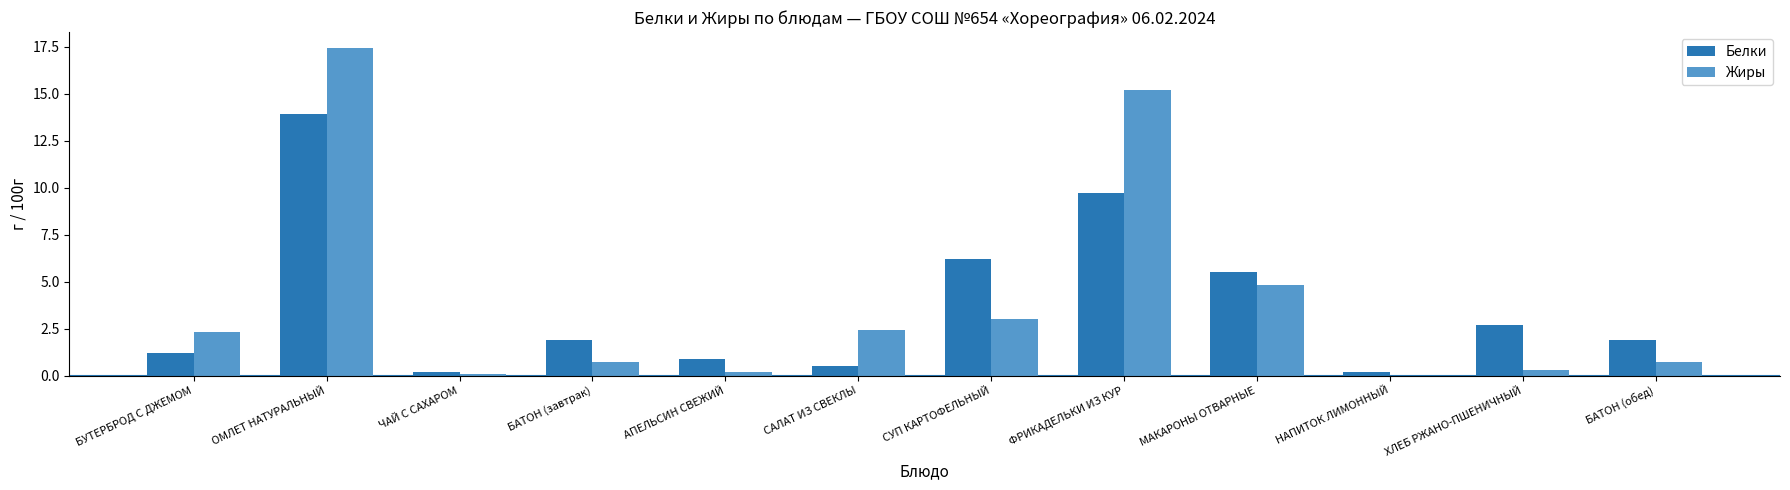

What is the highest value of the Жиры series?

17.4